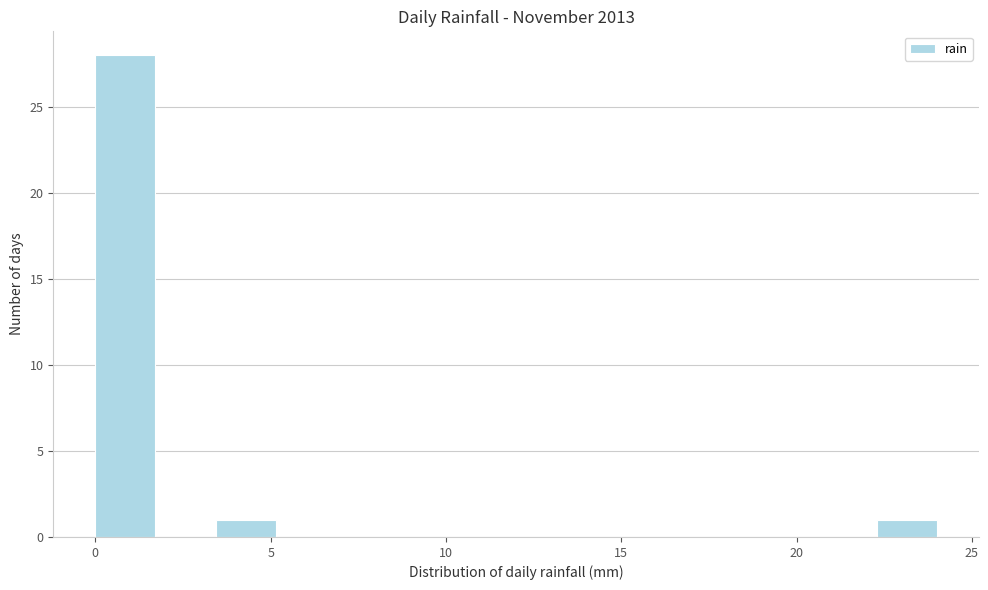

Around what value on the x-axis is the tallest bar? Give the approximate position of its centre, as read against the axis.

1.0